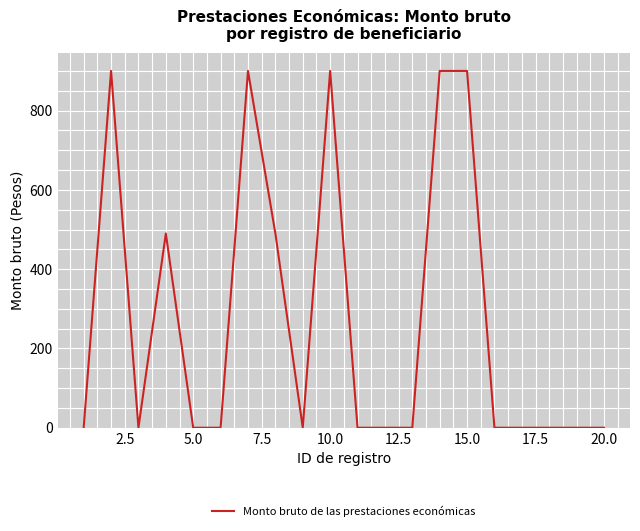

What is the average value?

274